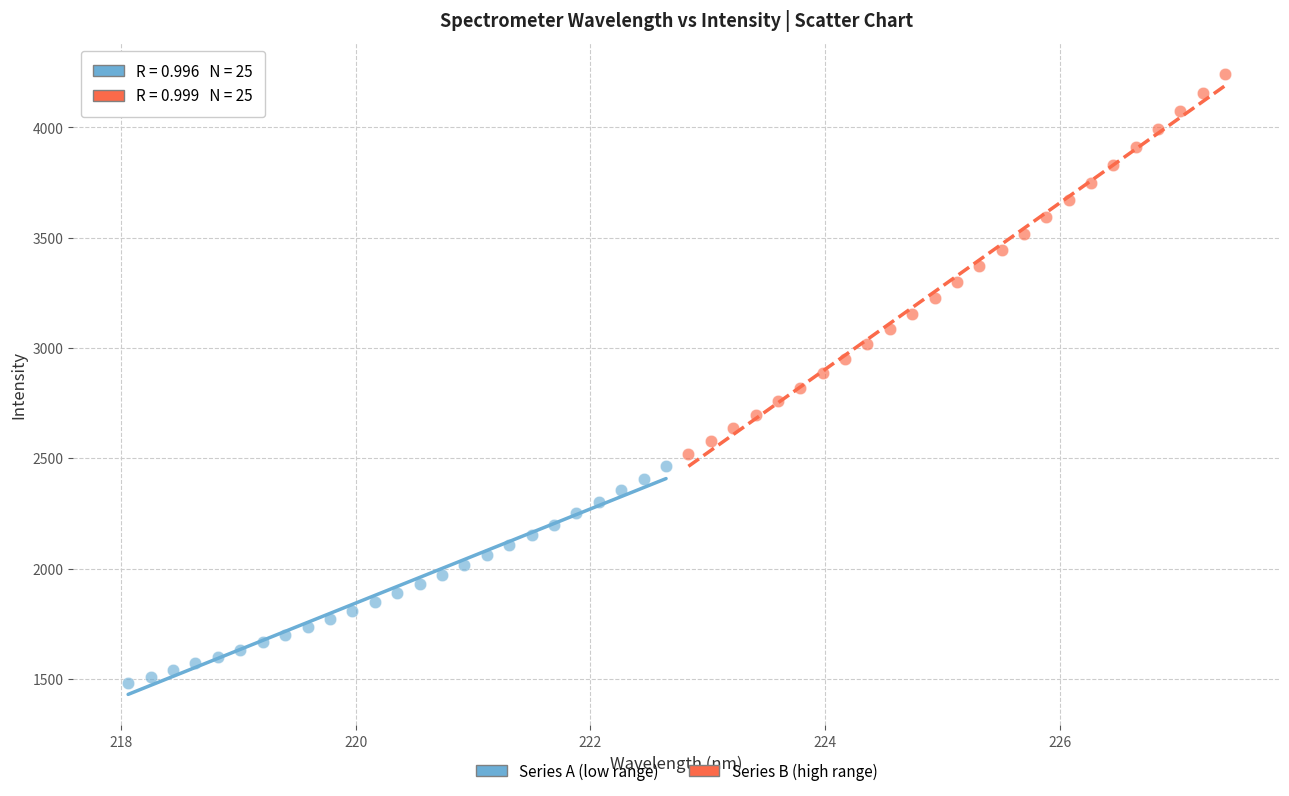

Which series contains the highest Y value?

Series B (high range)